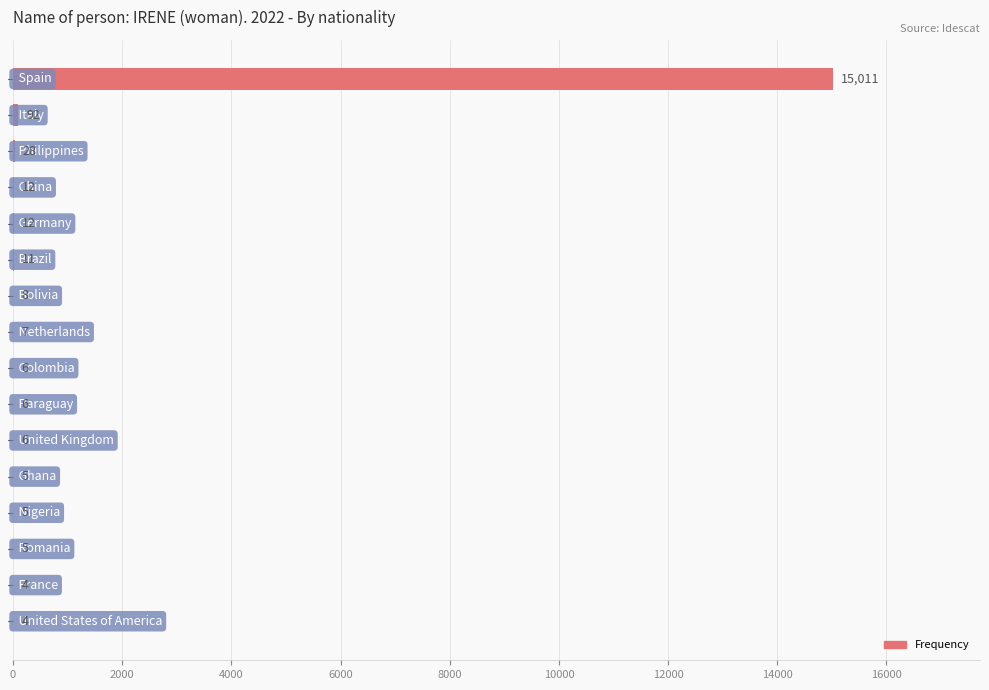

What is the greatest value displayed?

15011